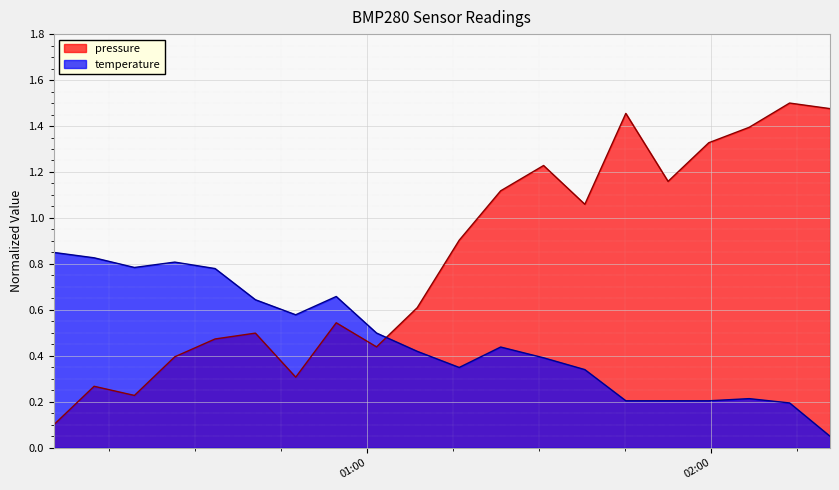

How many intersections are there between pressure and temperature?

1